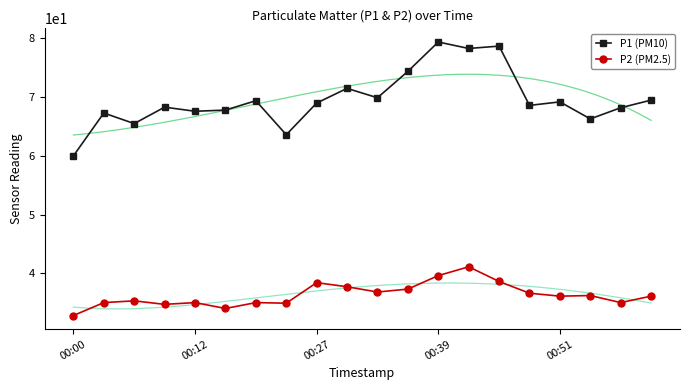

The value of P1 (PM10) at 18 is 118.3. True or false?

False